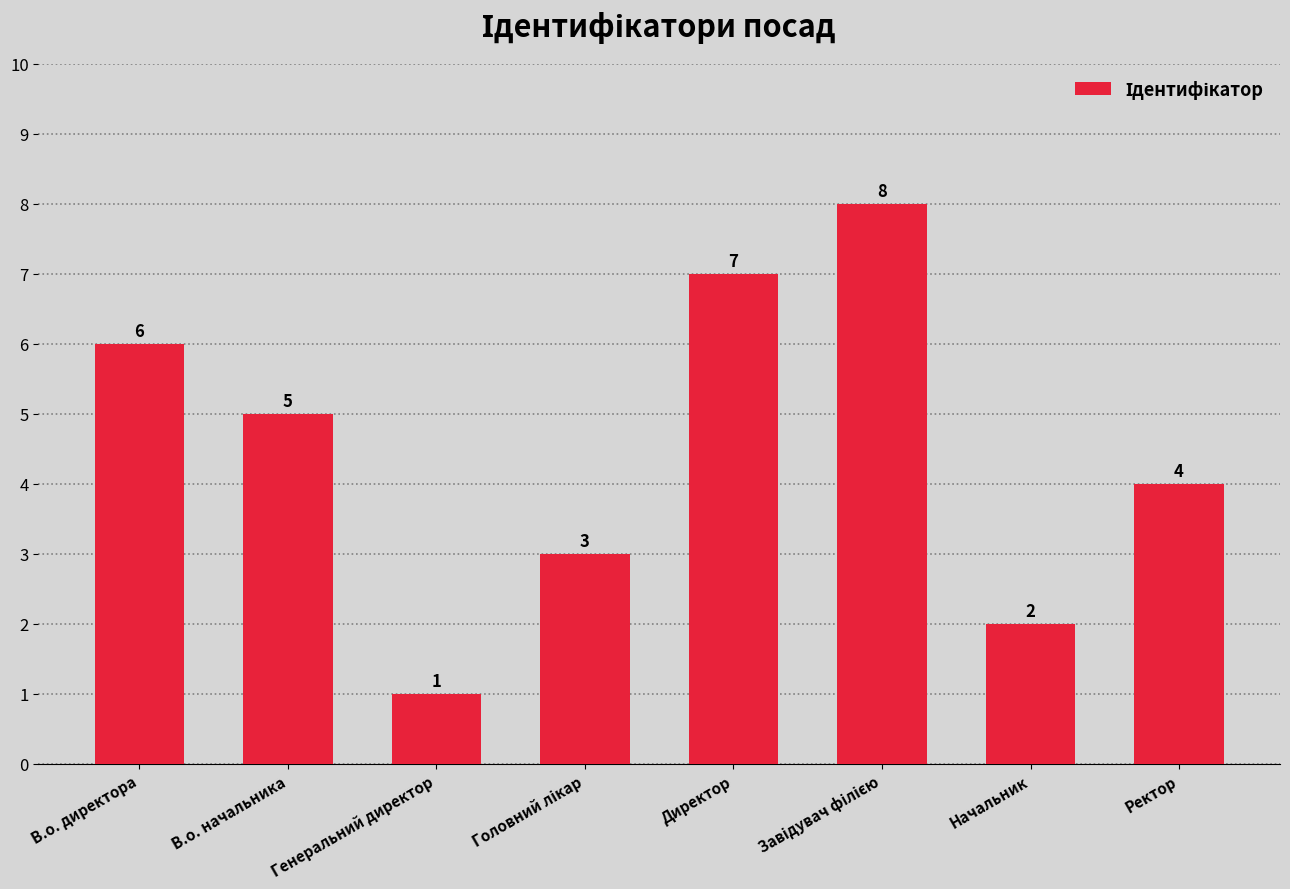

Between Генеральний директор and В.о. начальника, which is larger?

В.о. начальника